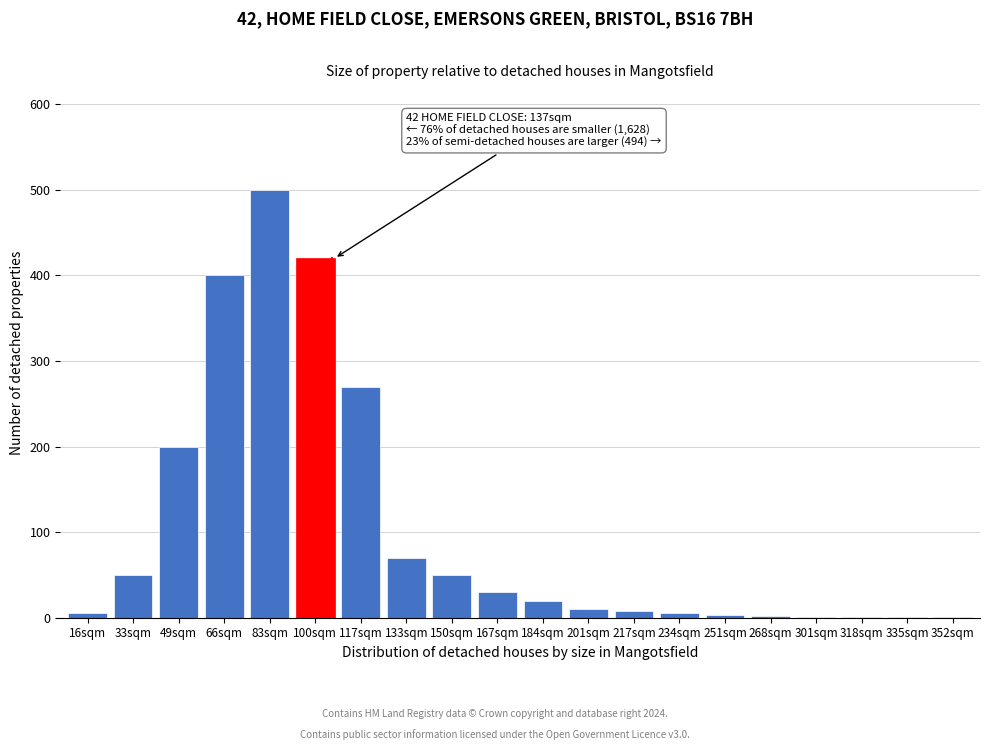

True or false: the data shows 10 at 201sqm.

True